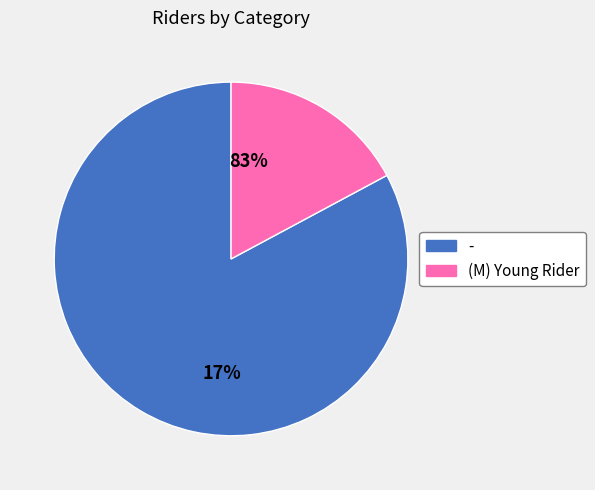

To the nearest percent, what is the combined percentage of (M) Young Rider and -?

100%